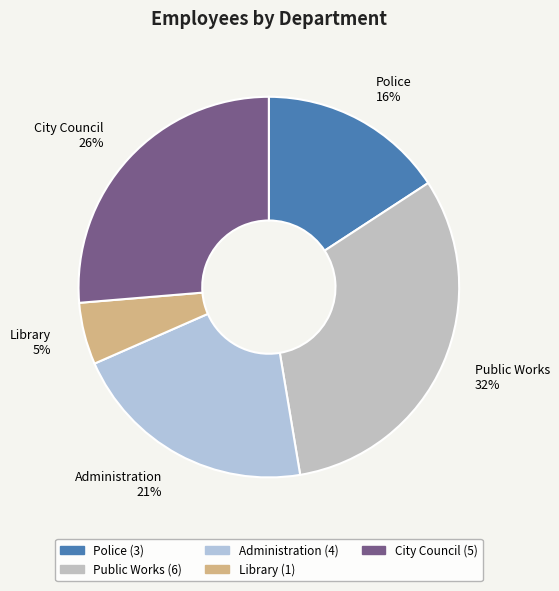

How many segments does this pie chart have?

5